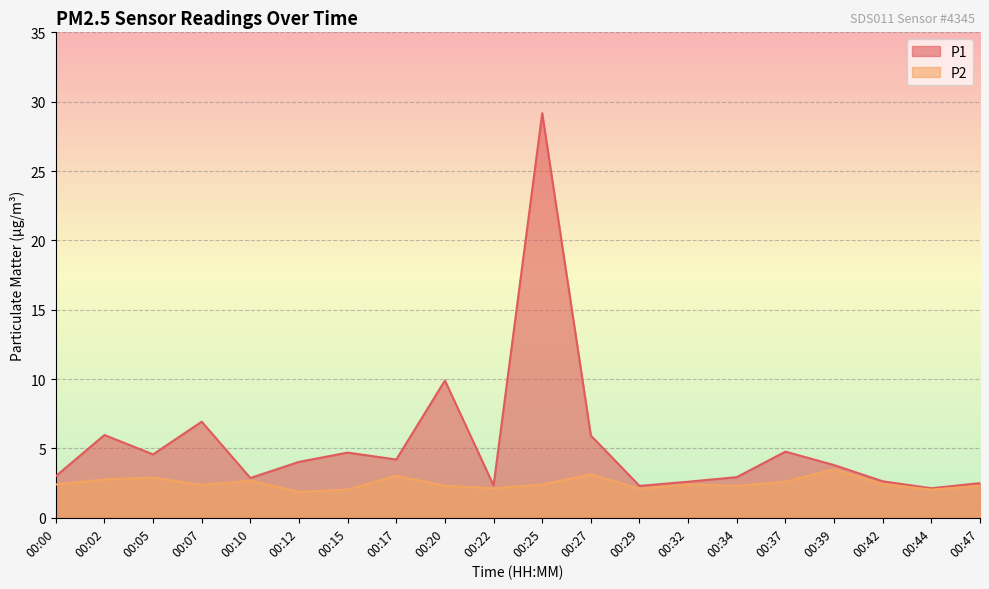

Where does the P2 series first go above 2?

00:00